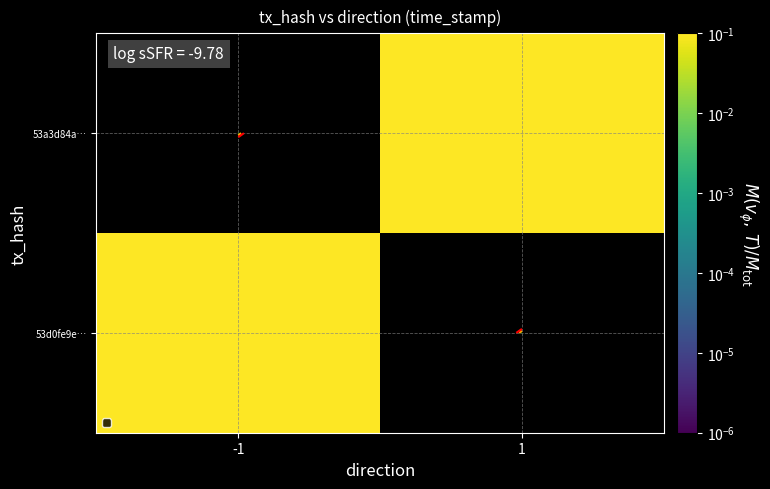

At how many categories does at least one series exceed 0?

2